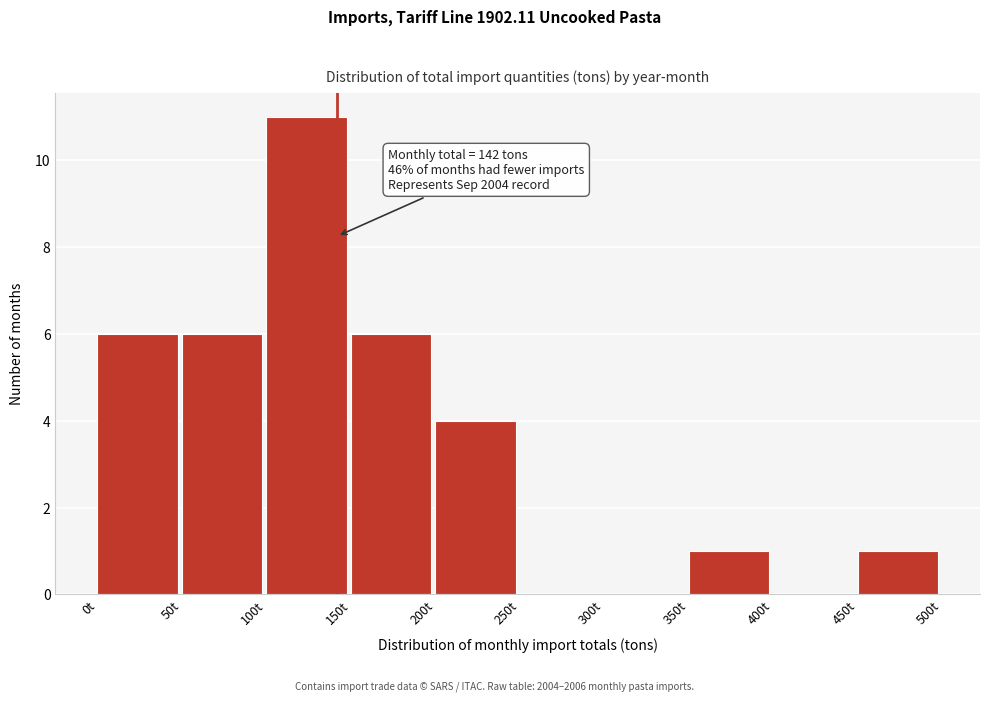

Over which range of the x-axis is the bar tallest?

100 to 150